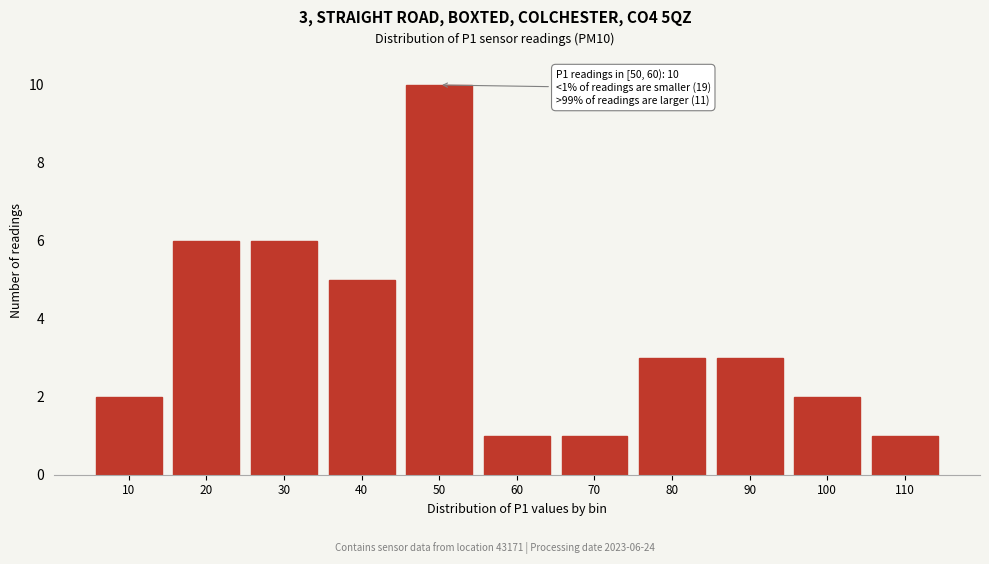

Reading right to left, extract all data points from this chart.

110=1	100=2	90=3	80=3	70=1	60=1	50=10	40=5	30=6	20=6	10=2